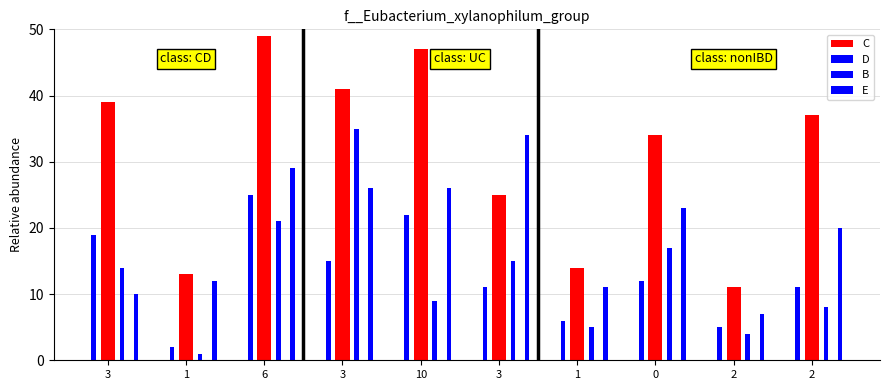

At which category is the sum across all series the highest?

6